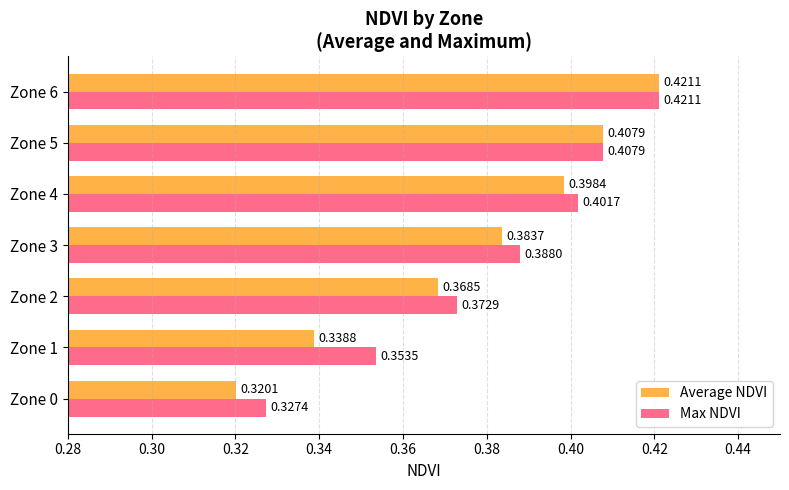

What are all the series names shown in the legend?

Average NDVI, Max NDVI